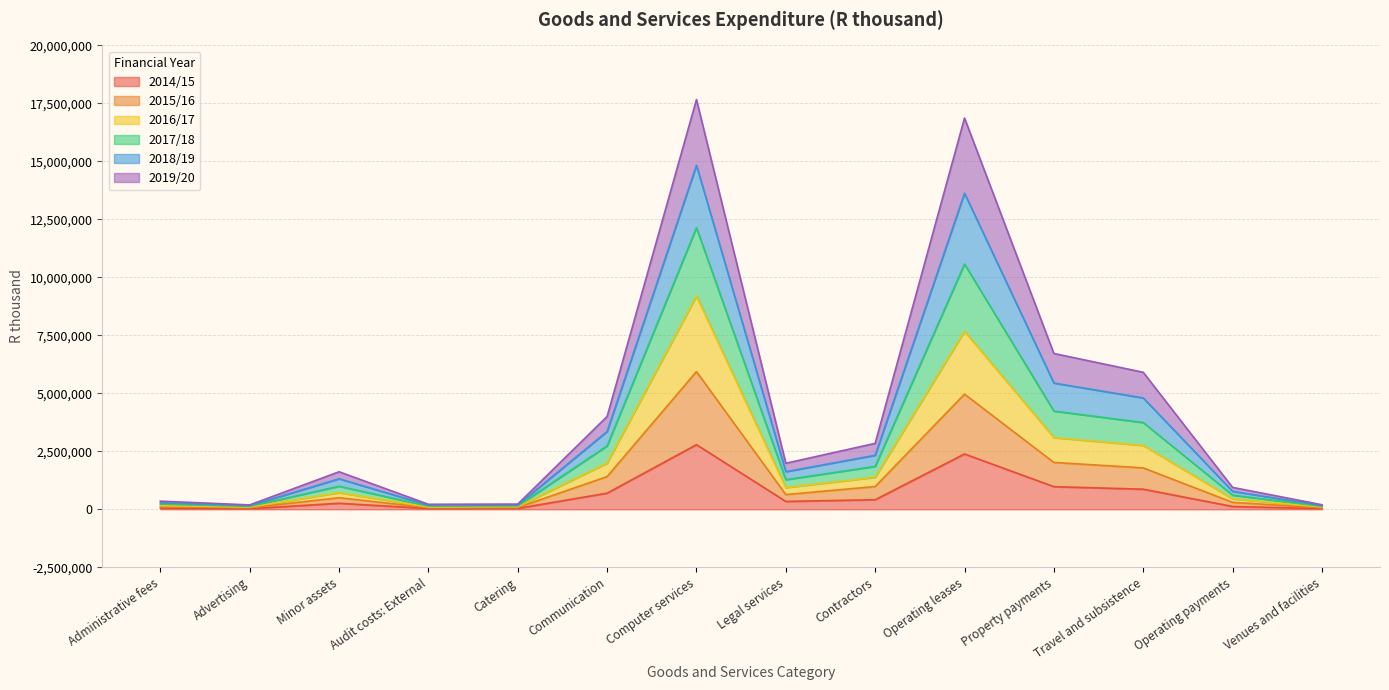

What is the total value across all series at Venues and facilities?

197188